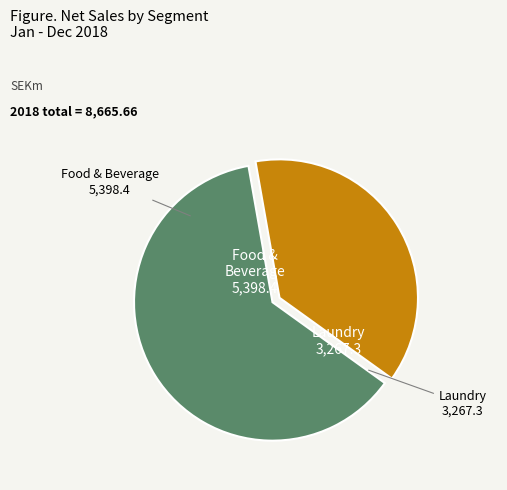

Is there a majority slice in this chart?

Yes